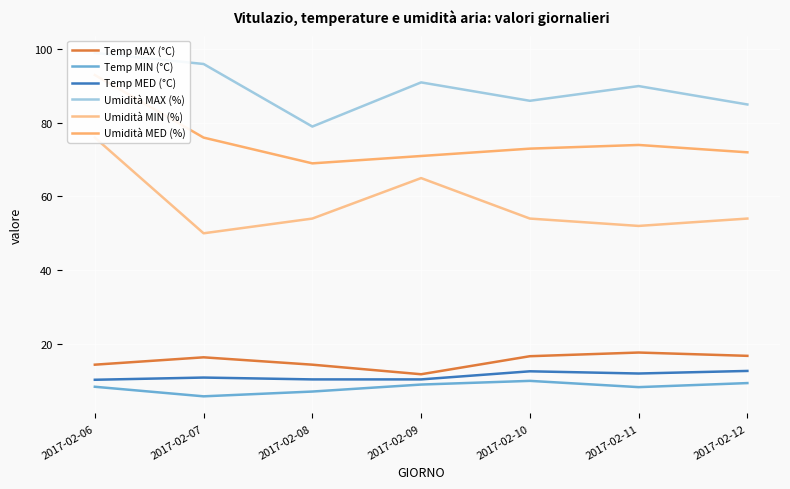

What is the minimum value shown in the chart?

5.7